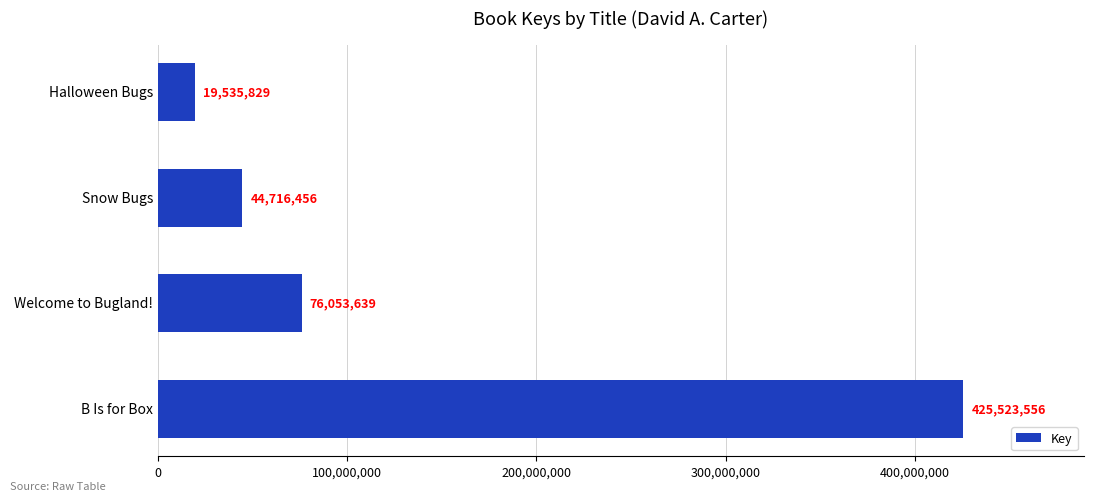

Does the chart contain any negative values?

No